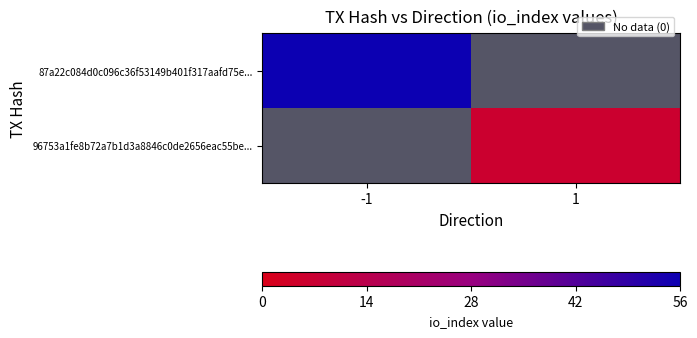

Is the value of 96753a1fe8b72a7b1d3a8846c0de2656eac55be... at -1 greater than the value of 87a22c084d0c096c36f53149b401f317aafd75e... at 1?

No